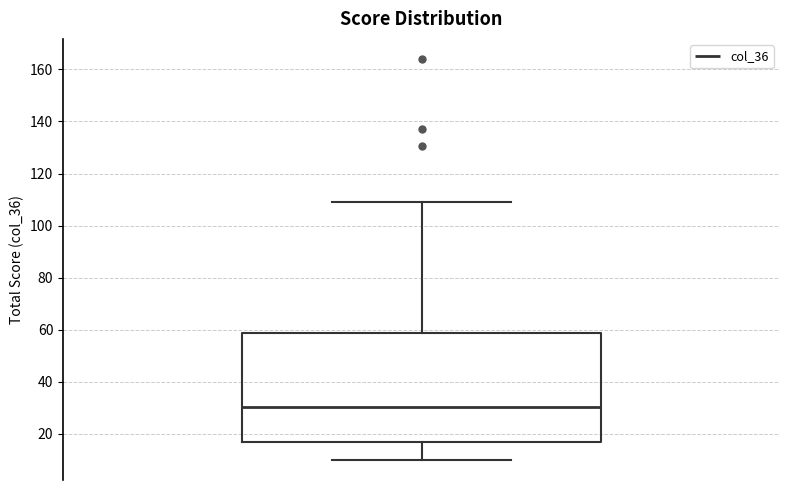

Transcribe this box plot: give where the median line is, the range the box spans, and where the two whiskers end, as read against the y-axis. The values are not printed on the chart, so give them approximately, as read against the axis.

median 30, box 16 to 58, whiskers 10 to 110